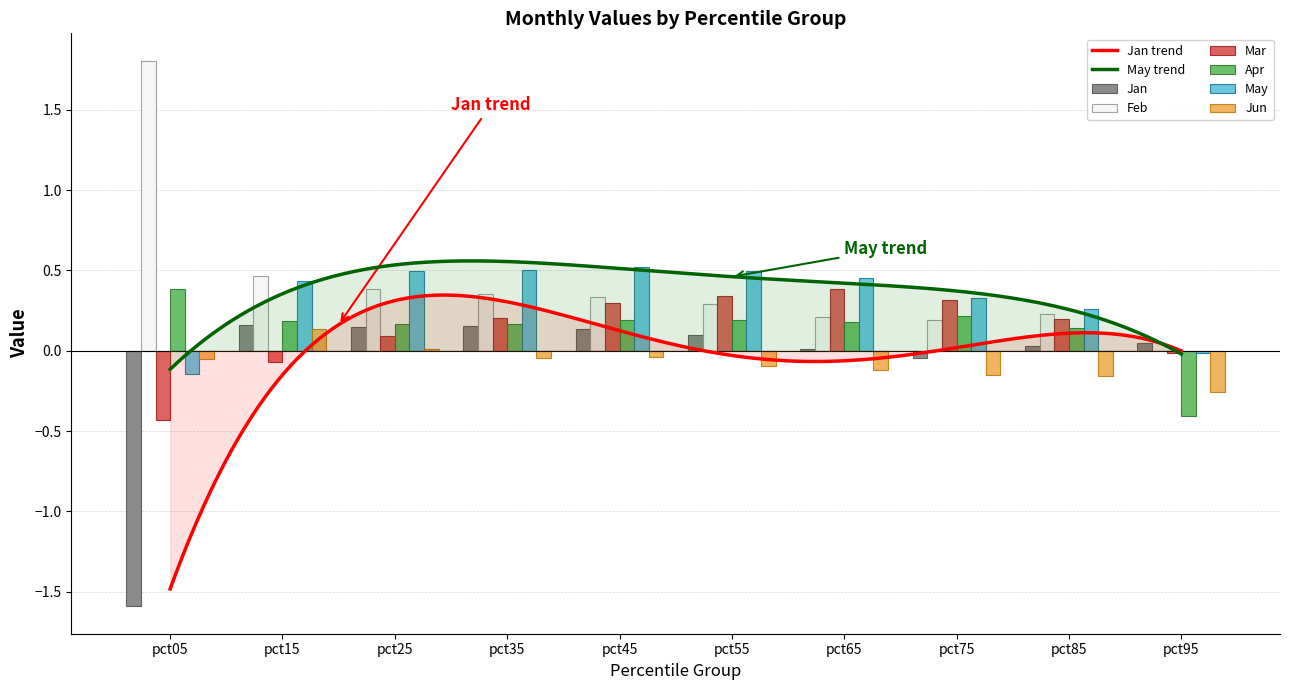

How many bars are there in each group?

6